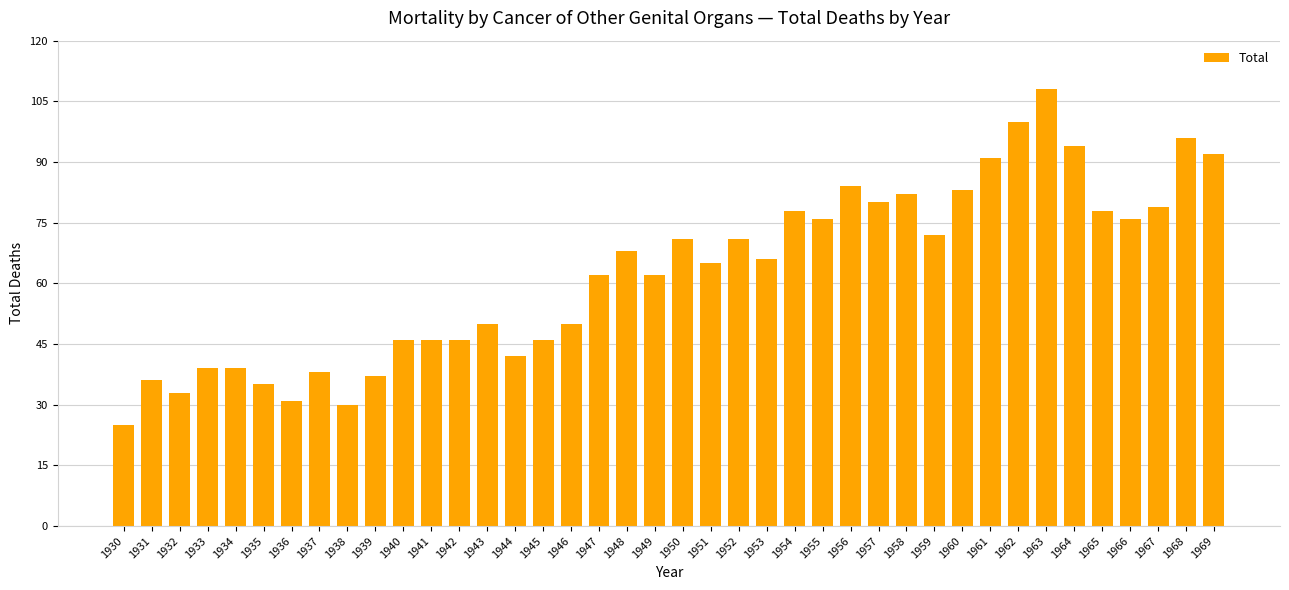

The chart shows a value of 18 at 1938. True or false?

False